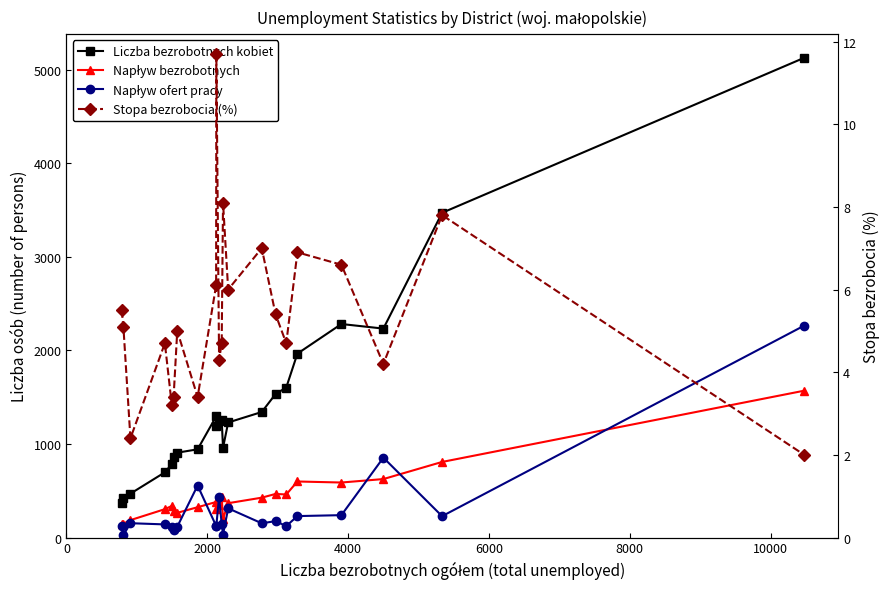

How many values in the Napływ bezrobotnych series exceed 367?

10